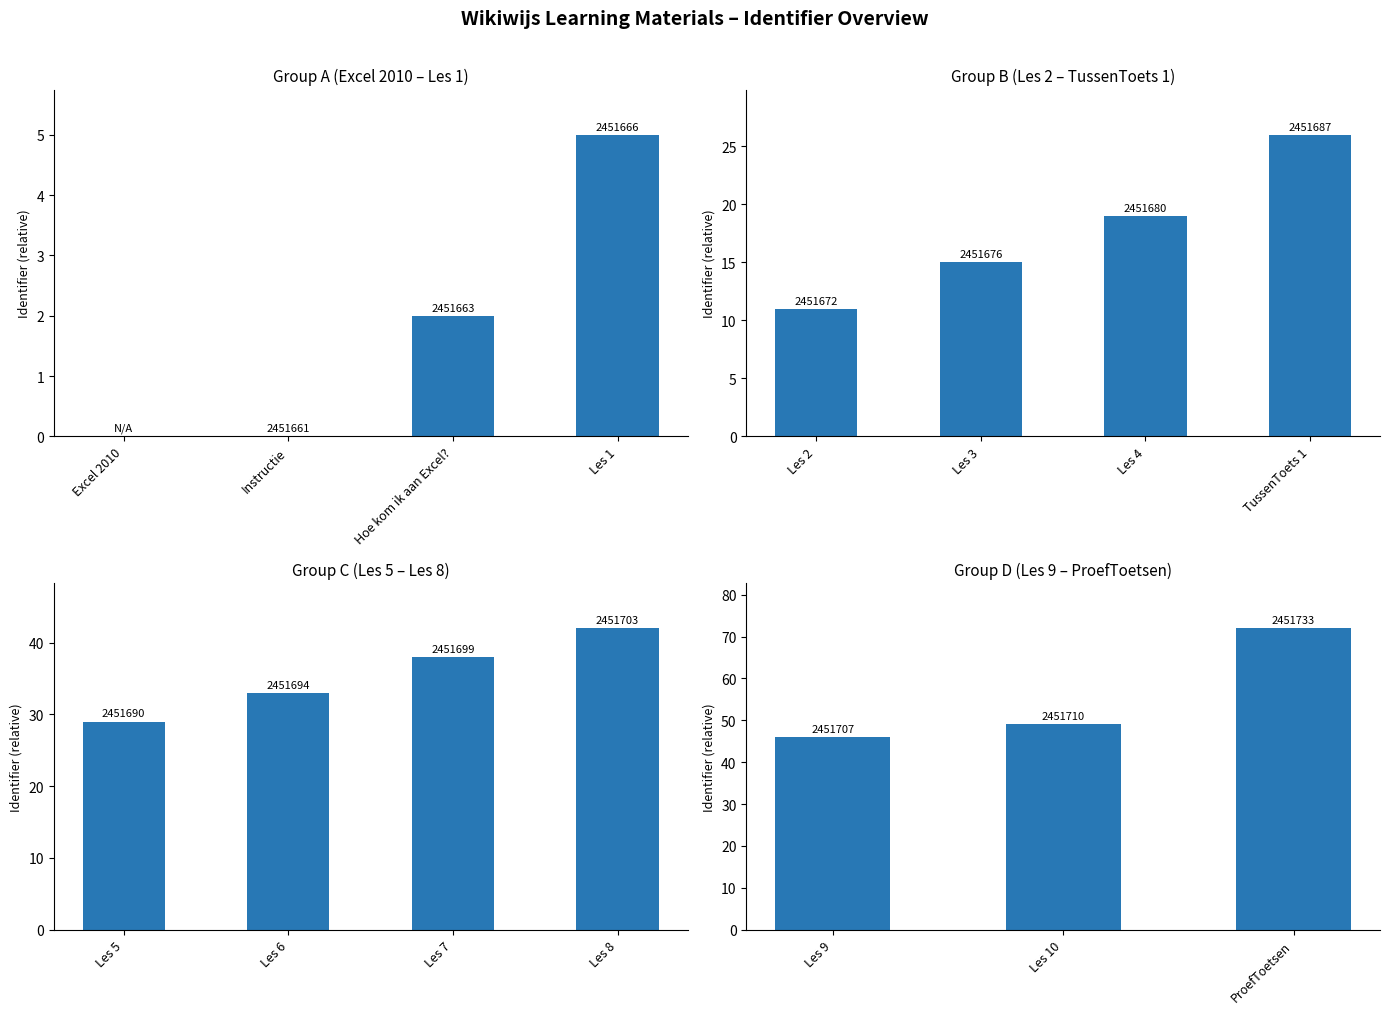

What is the average value?

56